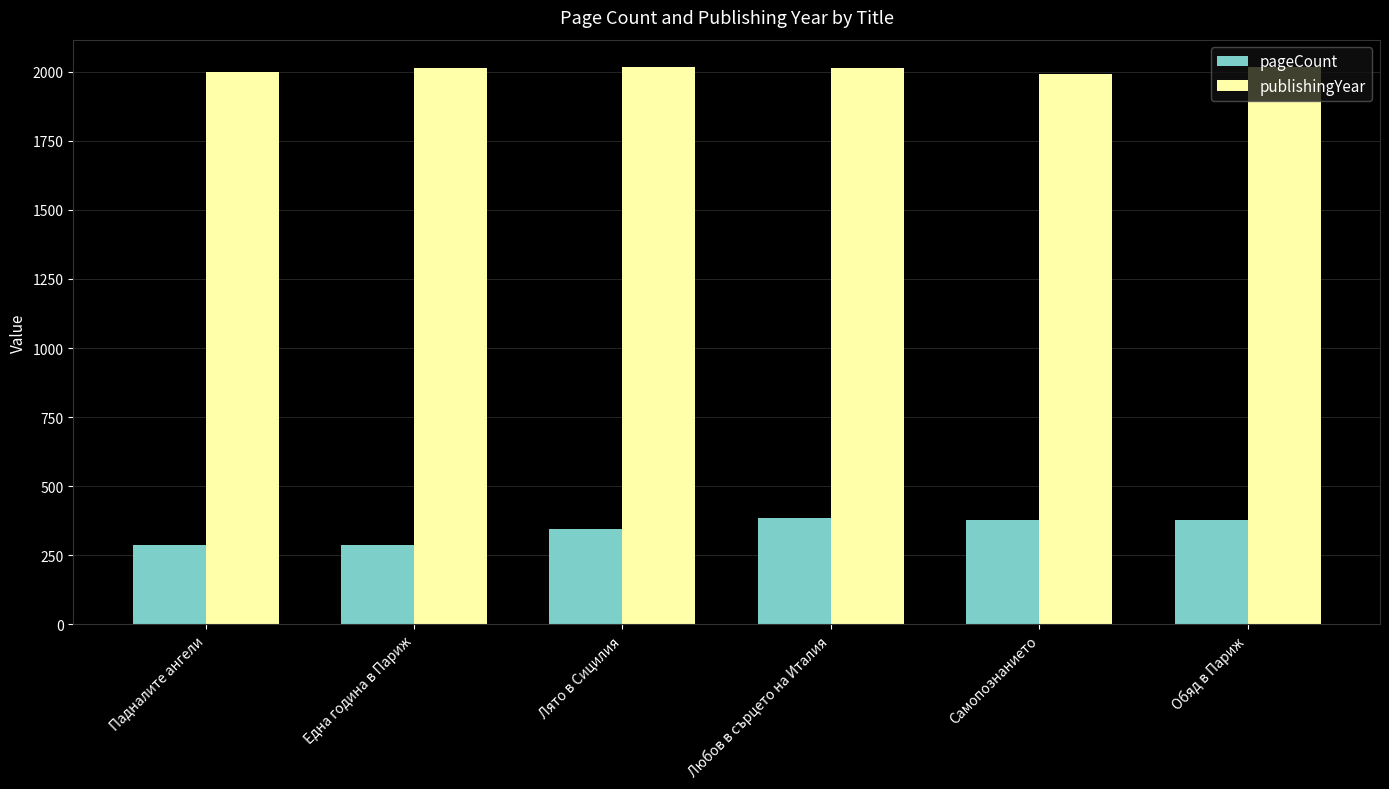

How many bars are there in total?

12